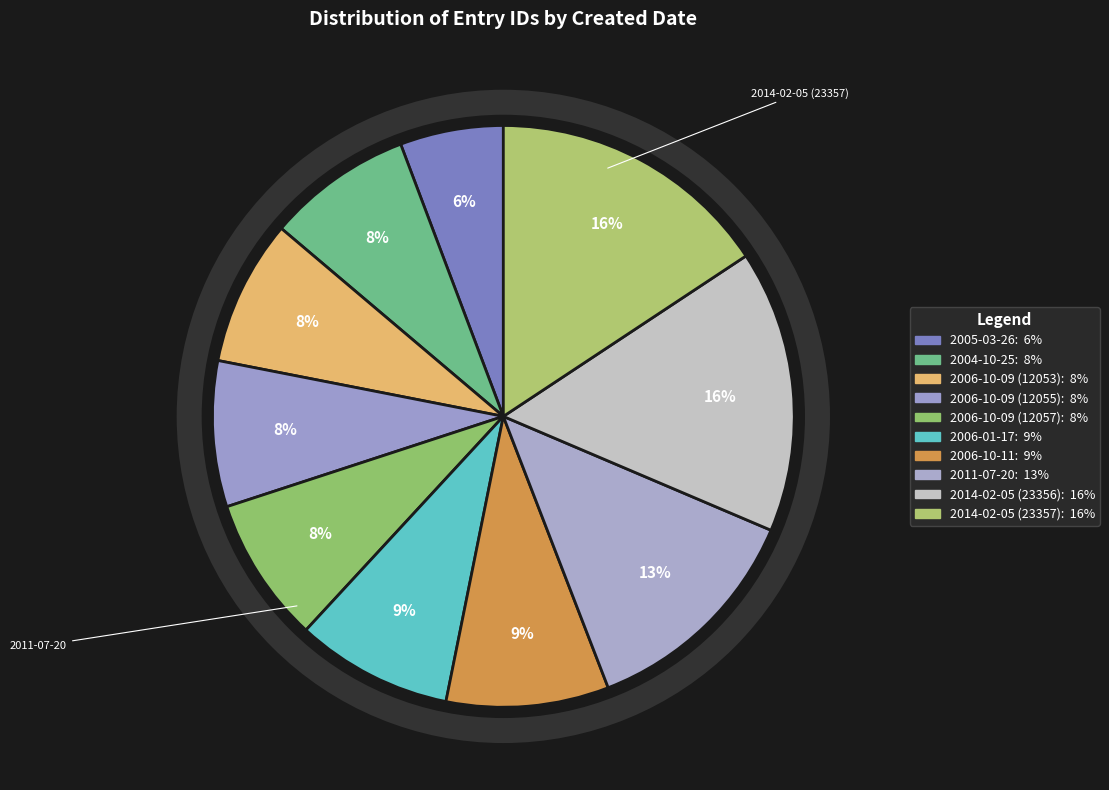

Count the number of slices in the pie.

10